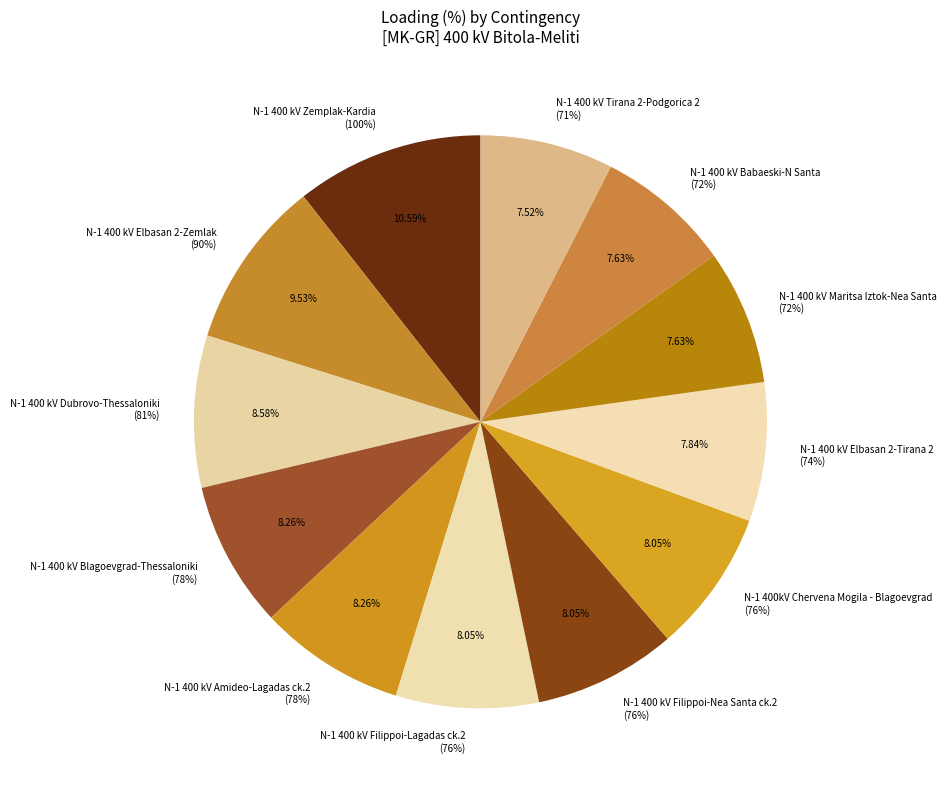

What percentage do N-1 400 kV Amideo-Lagadas ck.2 and N-1 400 kV Dubrovo-Thessaloniki together represent?

16.8%